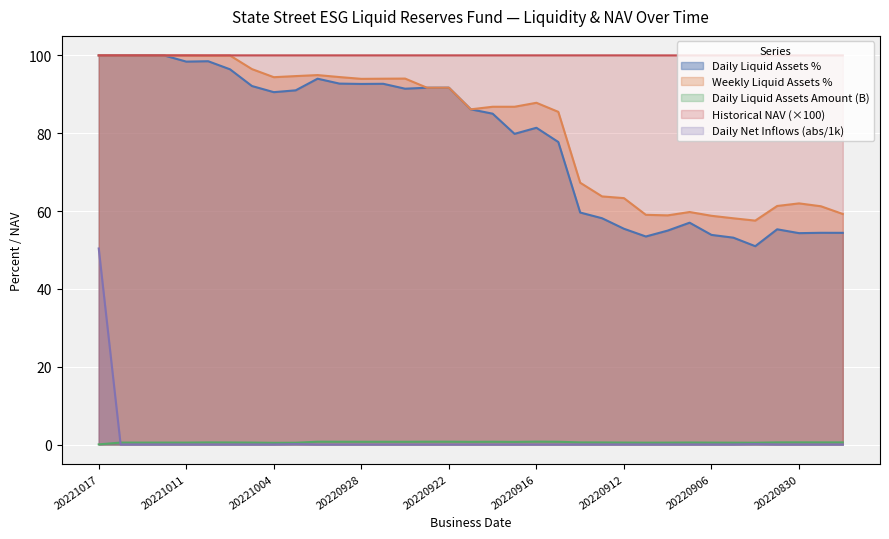

Is it true that Weekly Liquid Assets % equals 14.8 at 20220830?

False